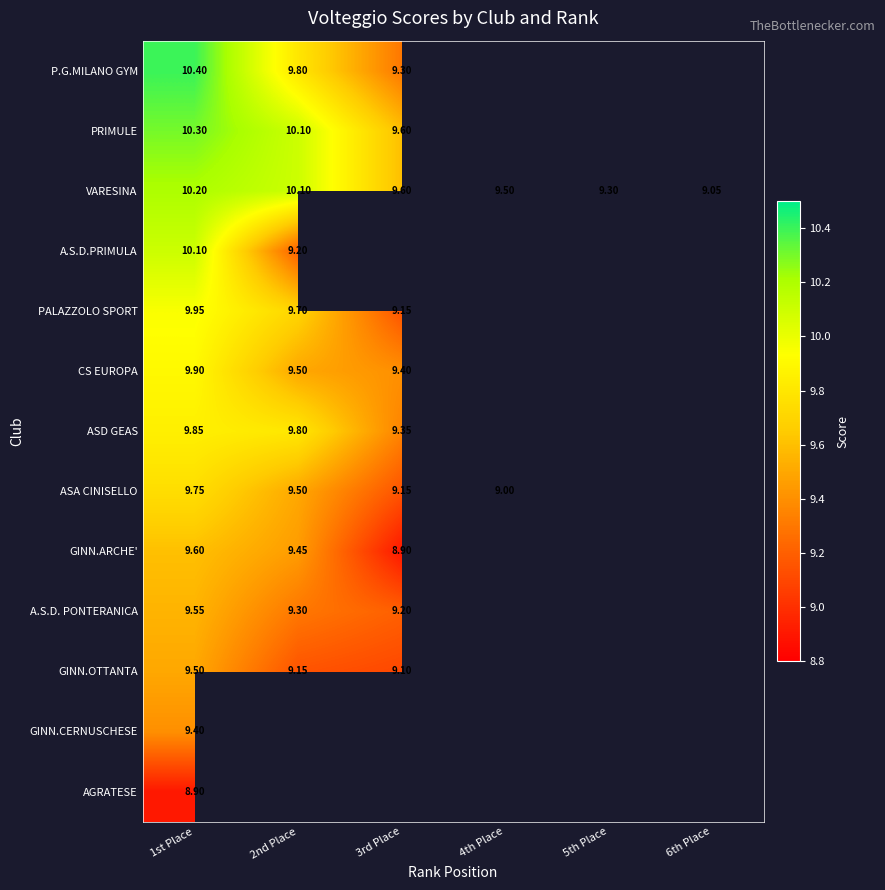

Is the value of ASD GEAS at 1st Place greater than the value of GINN.OTTANTA at 1st Place?

Yes